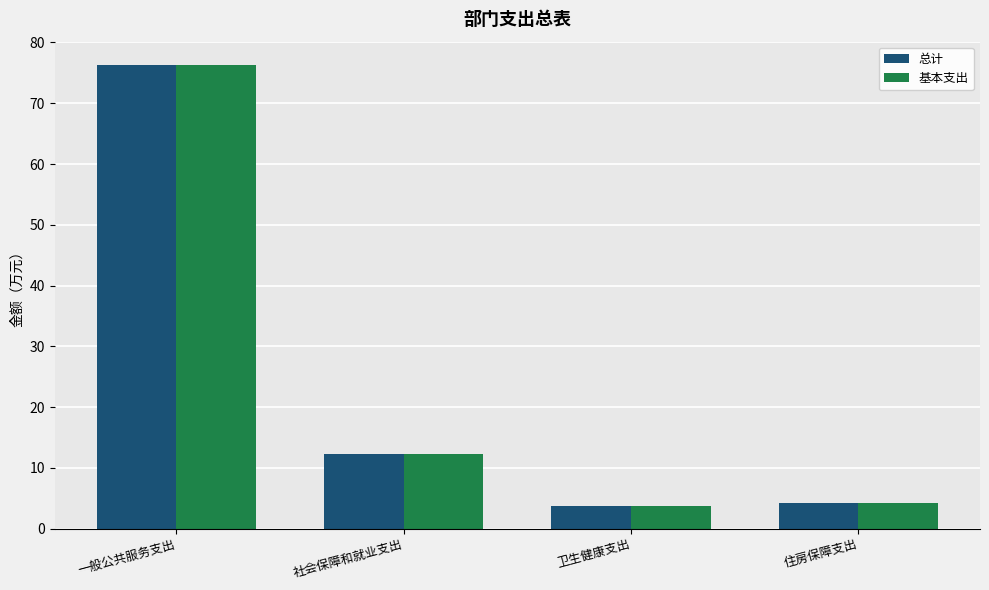

What is the lowest value of the 总计 series?

3.8